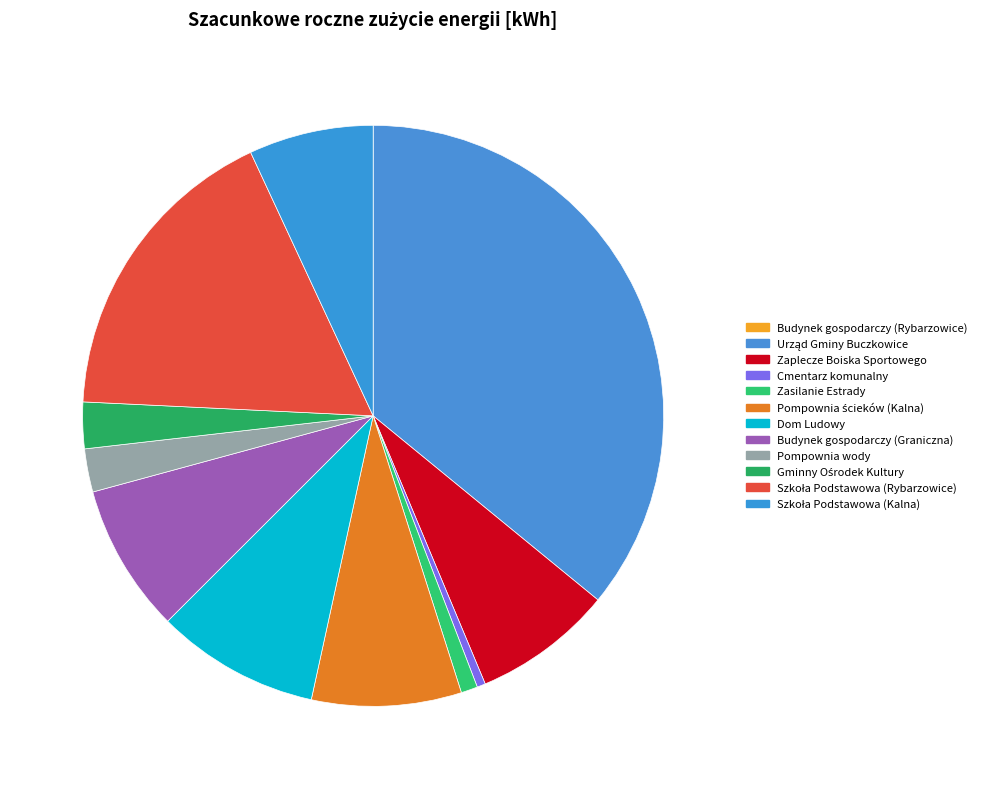

To the nearest percent, what portion does Szkoła Podstawowa (Kalna) represent?

7%